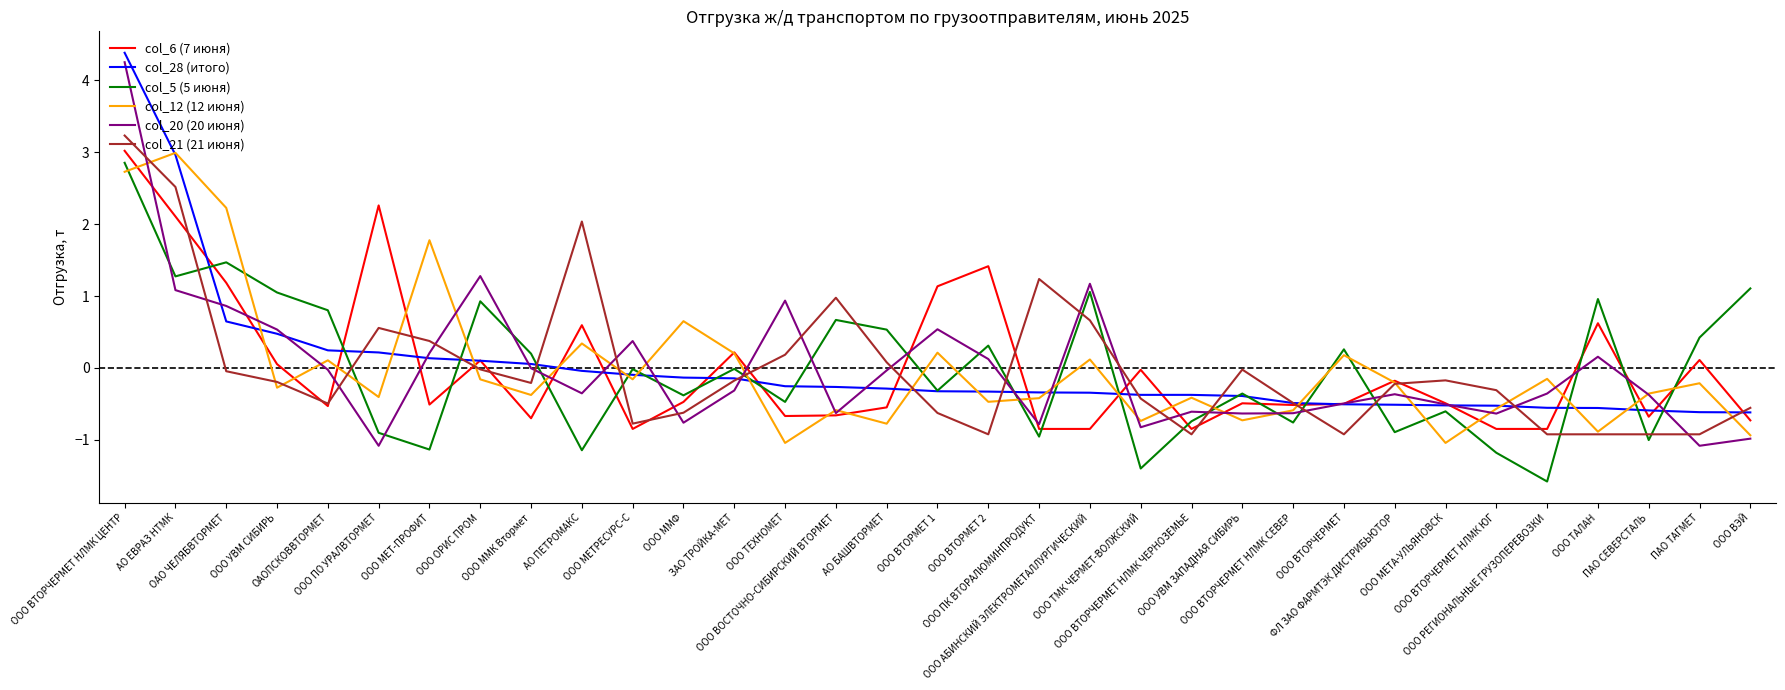

How many lines are shown in the chart?

6